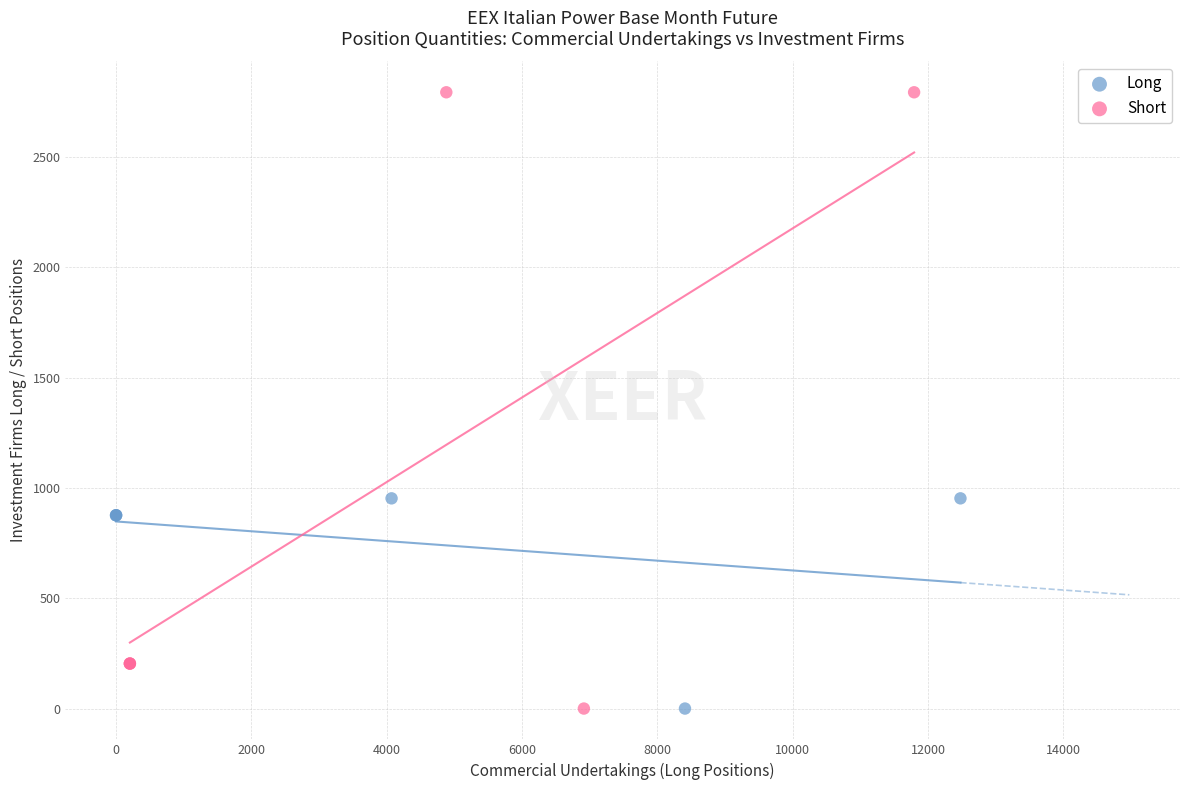

Which series has the widest spread of Y values?

Short